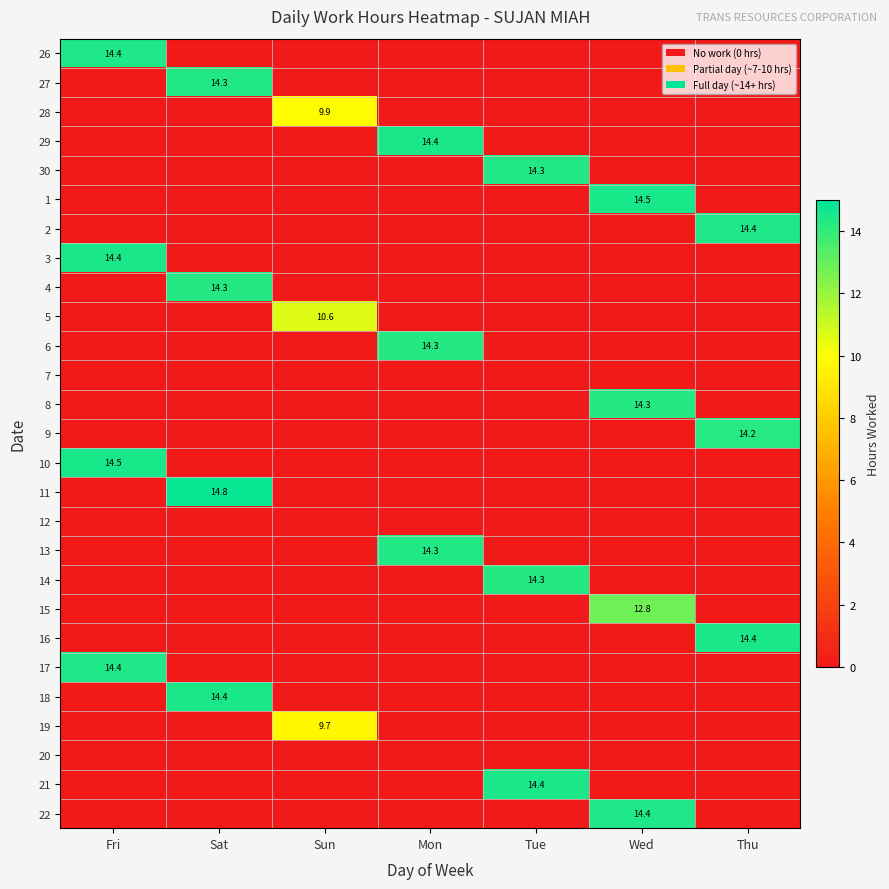

At which category is the sum across all series the highest?

Sat